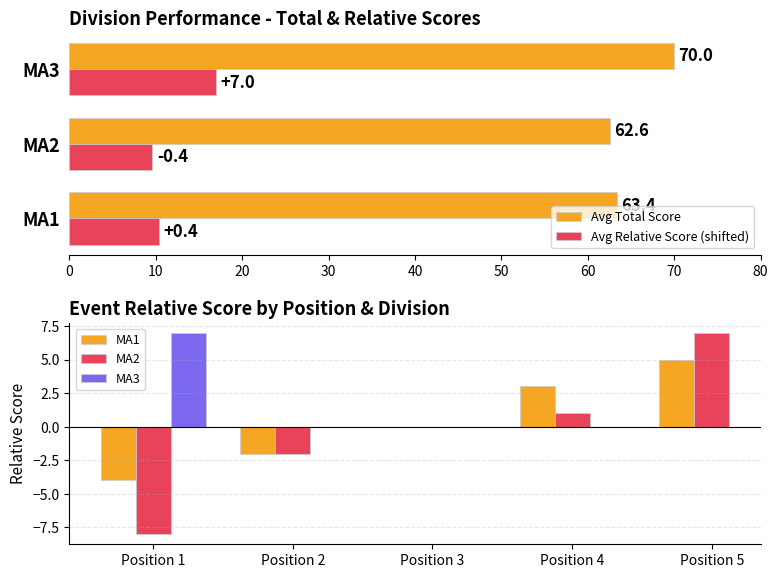

Does the chart contain stacked bars?

No